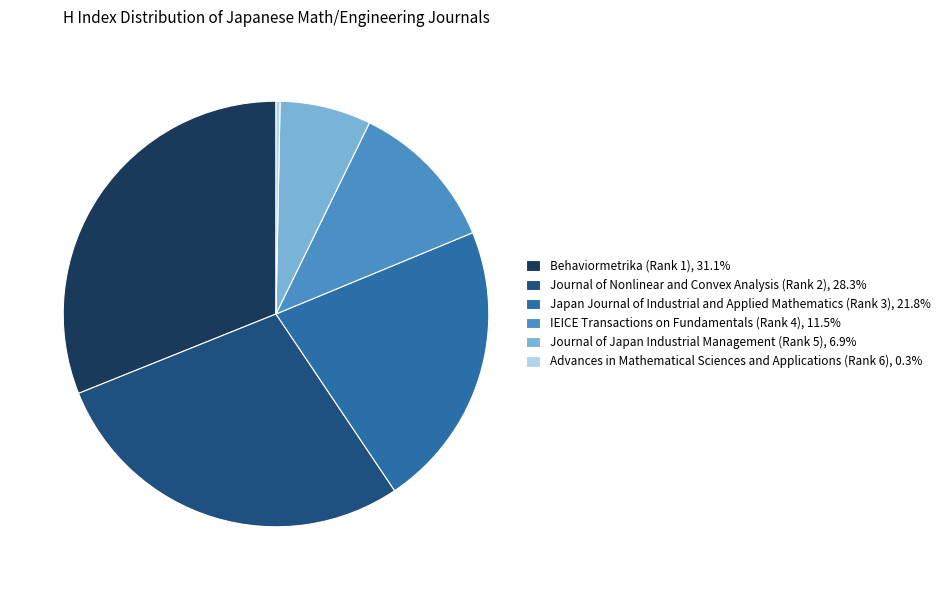

The Japan Journal of Industrial and Applied Mathematics (Rank 3) slice represents 8% of the pie. True or false?

False